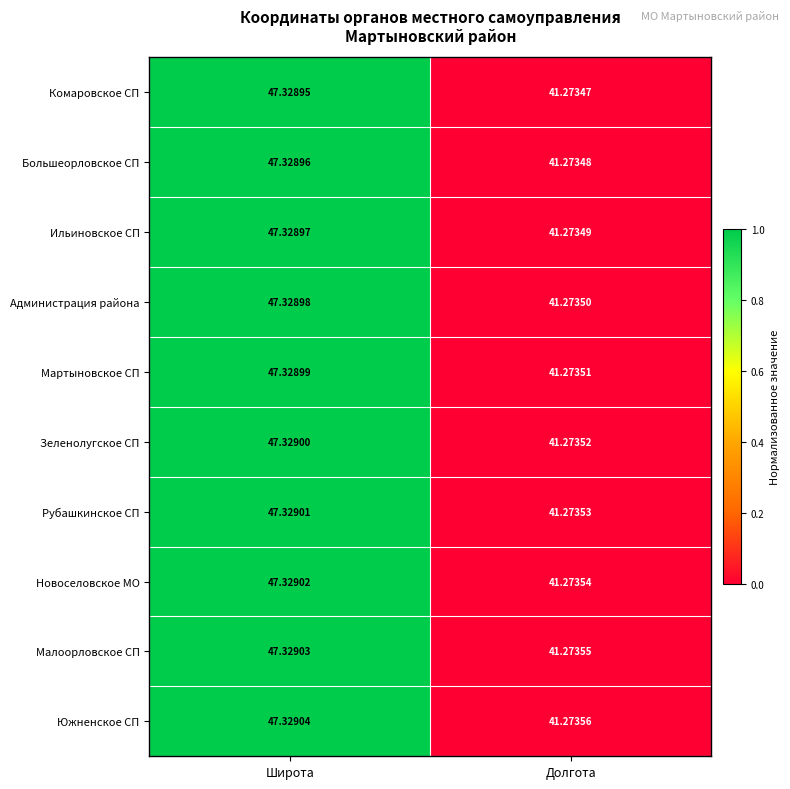

At which label does Большеорловское СП first exceed 47?

Широта